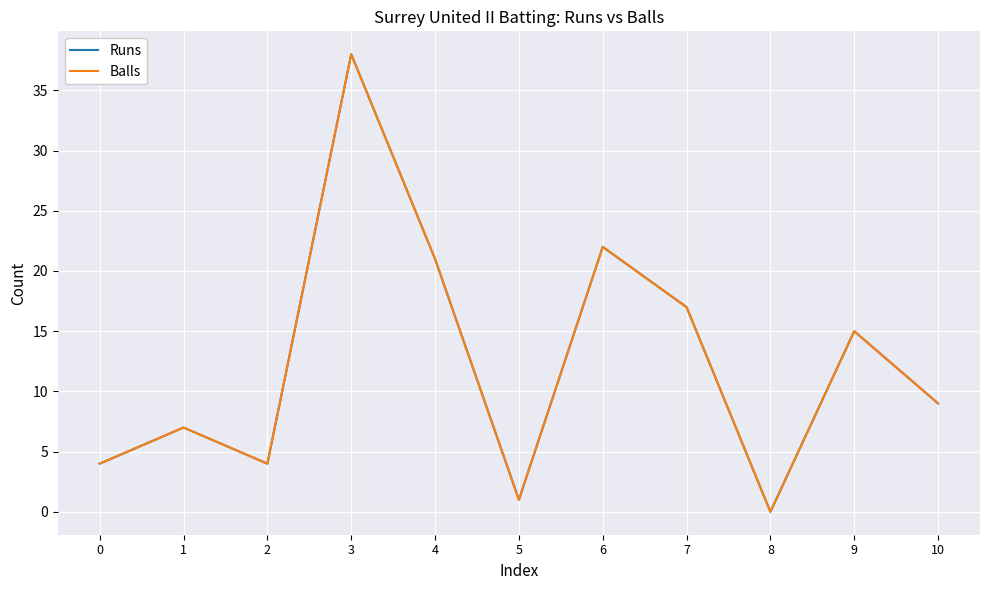

What is the sum of the Runs values at 3 and 6?

60